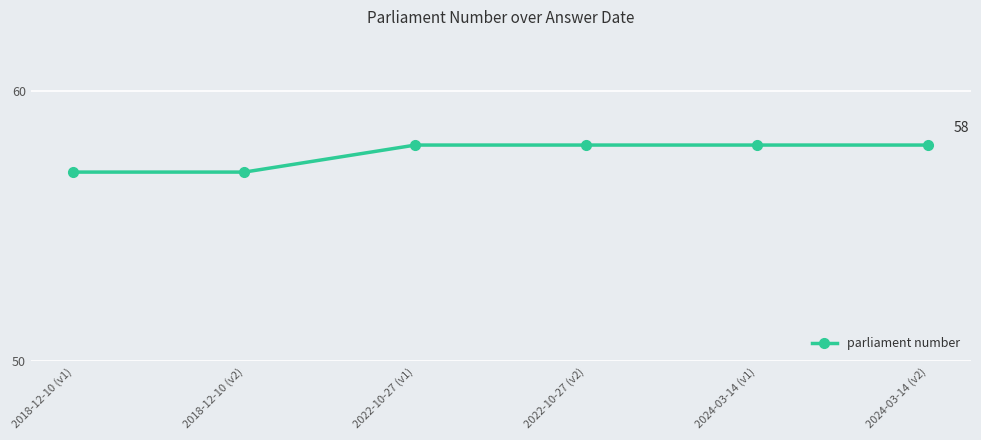

What is the sum of all values?

346